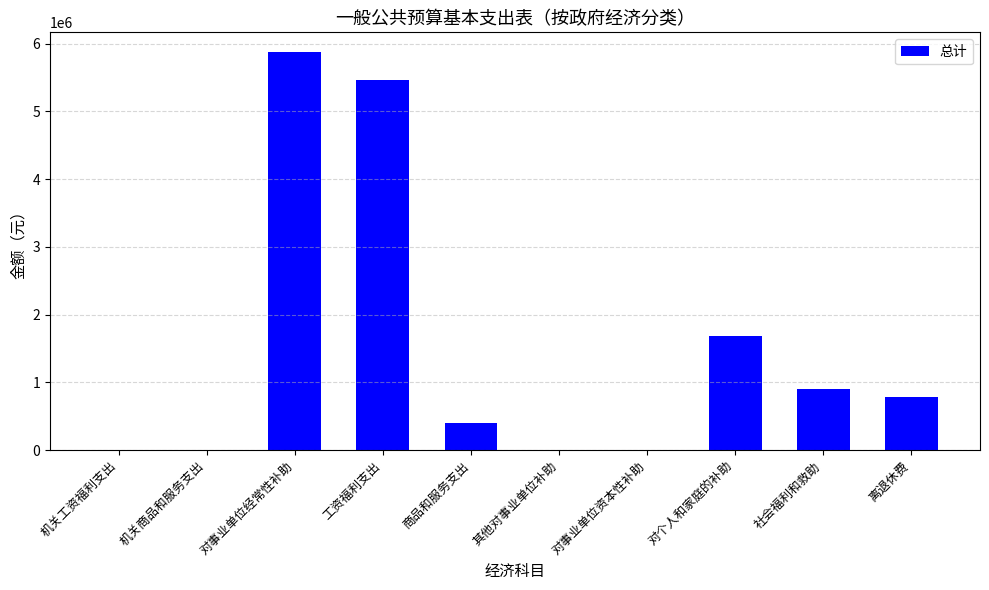

What is the sum of all values?

15106898